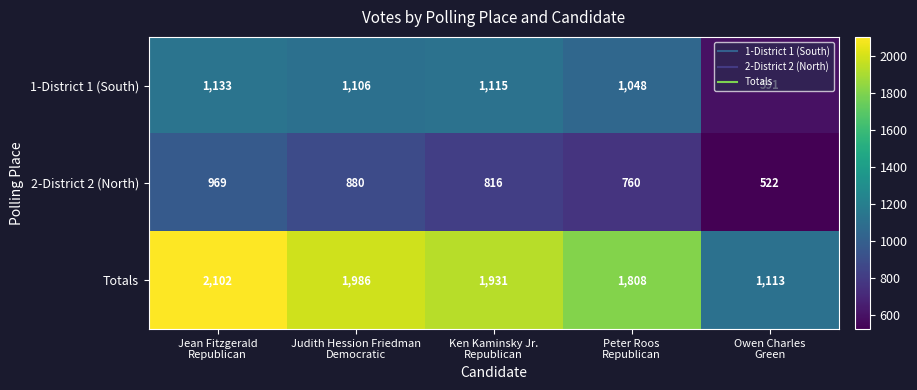

What is the difference between the maximum and minimum values in the Totals series?

989